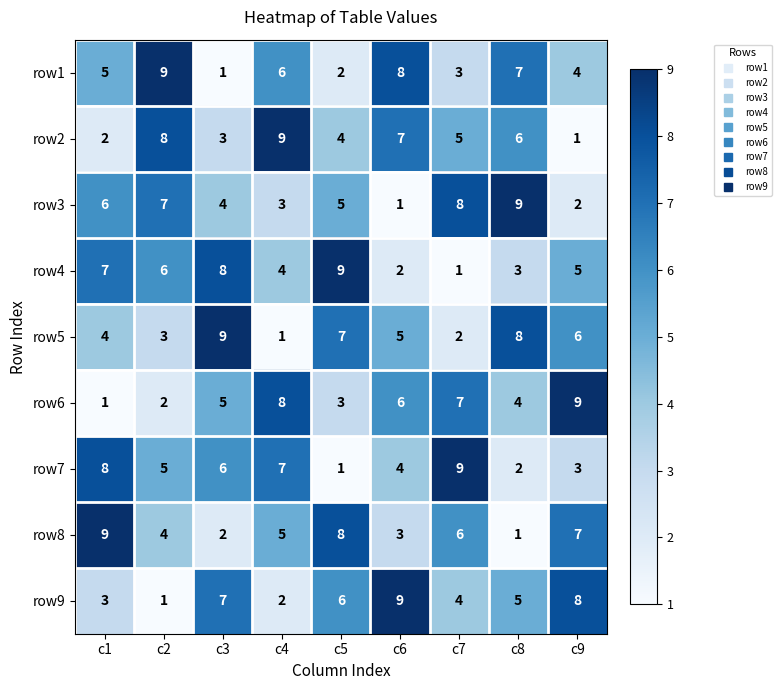

What is the approximate value of row1 at c7?

3